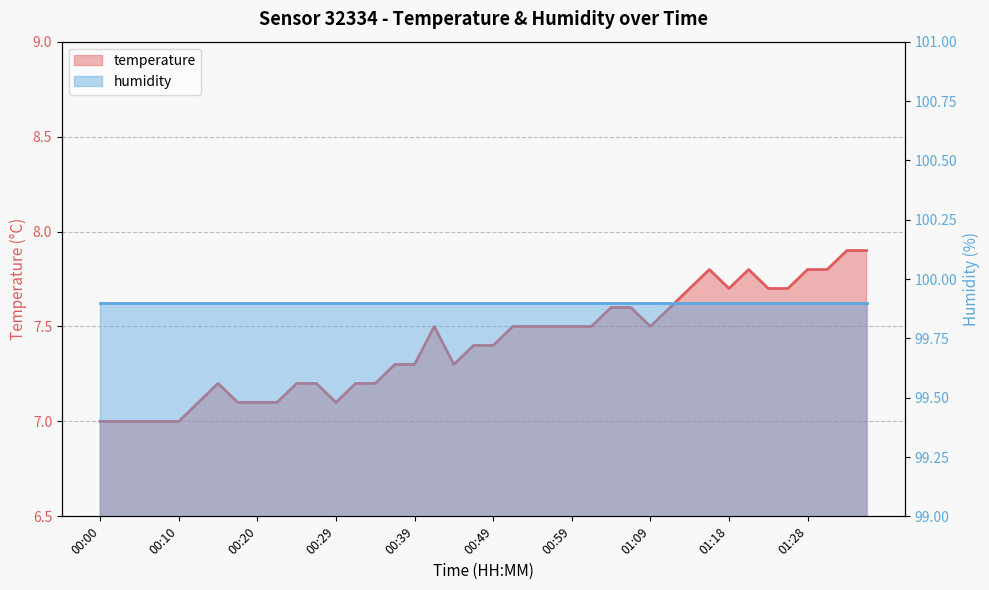

What is the value of the 36th point from the left?

7.7